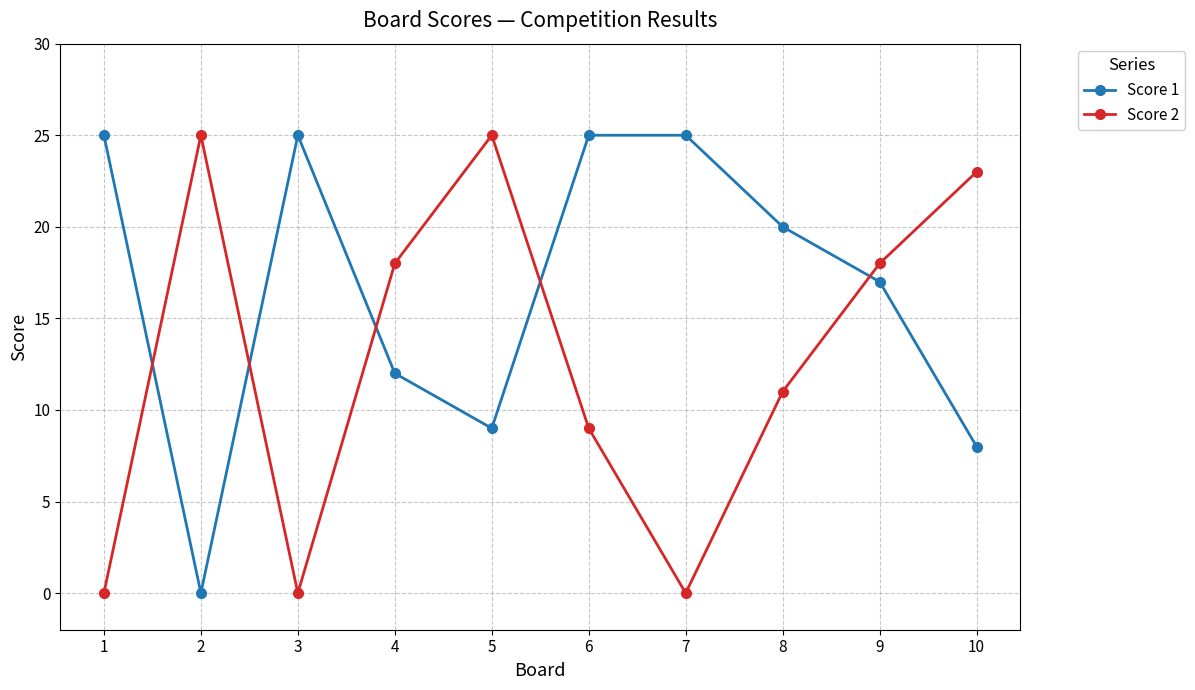

What is the difference between the maximum and minimum values in the Score 1 series?

25